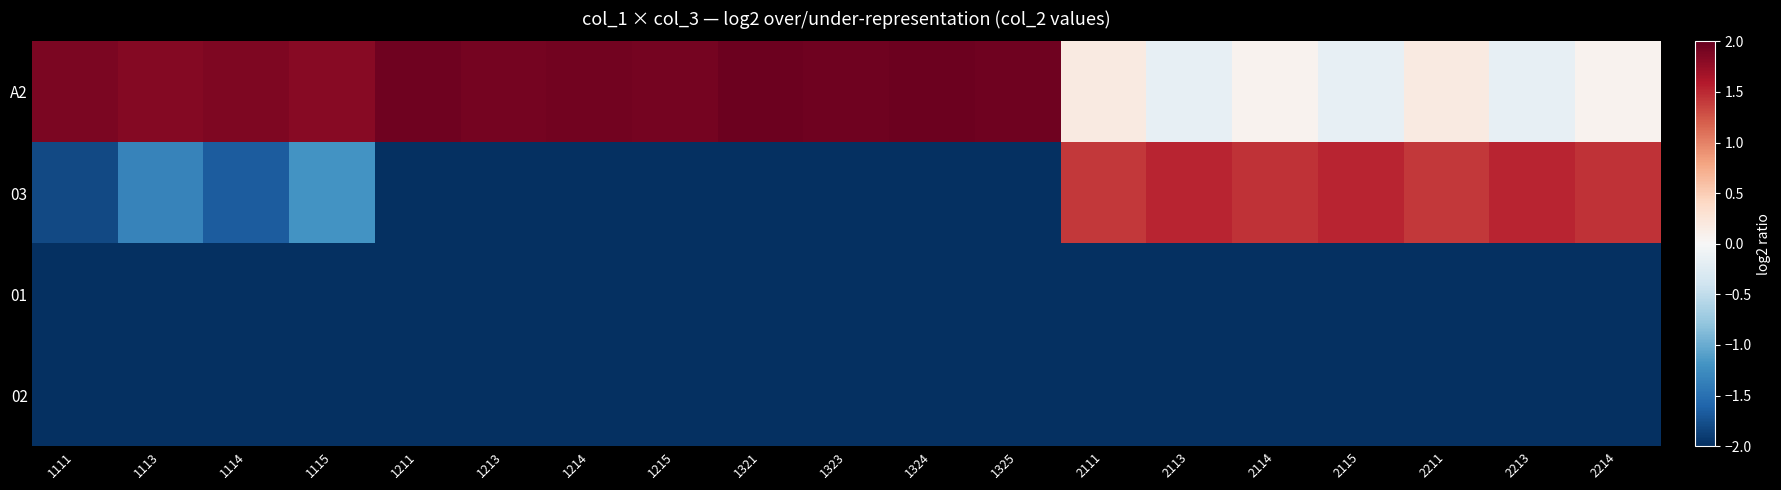

At which category is the sum across all series the highest?

2111